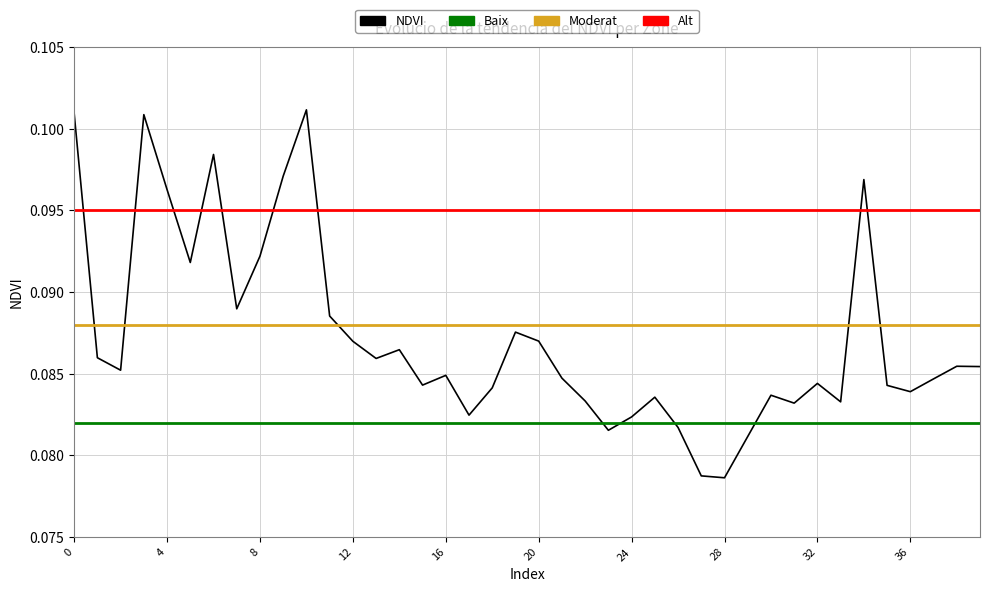

The chart shows a value of 0.1 at 36. True or false?

True